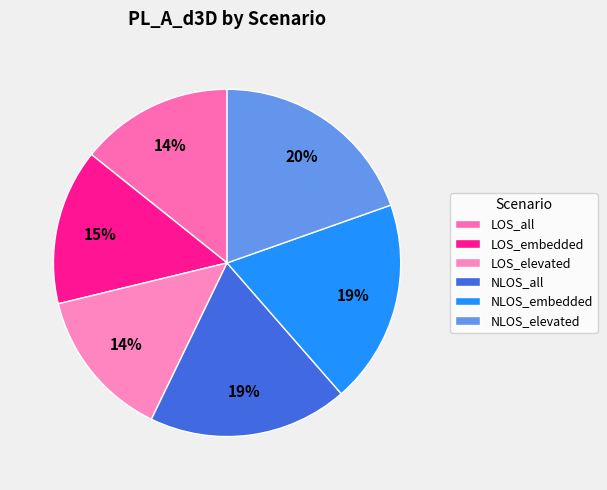

Does any single category account for the majority?

No